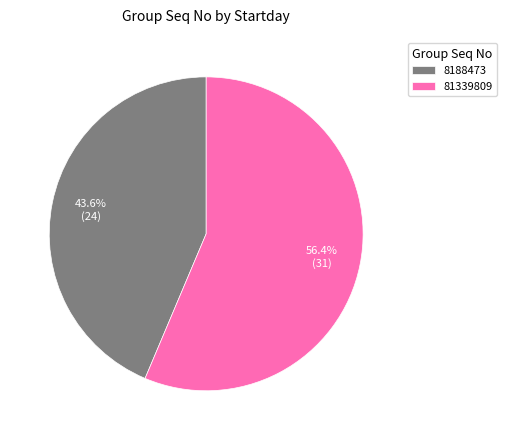

Which category has the smallest portion of the pie?

8188473